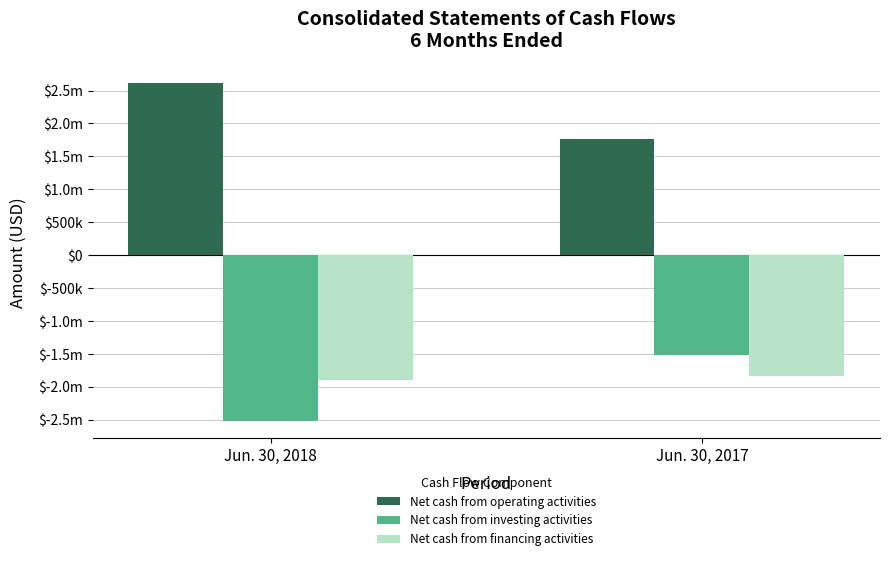

What is the maximum value shown in the chart?

2611000